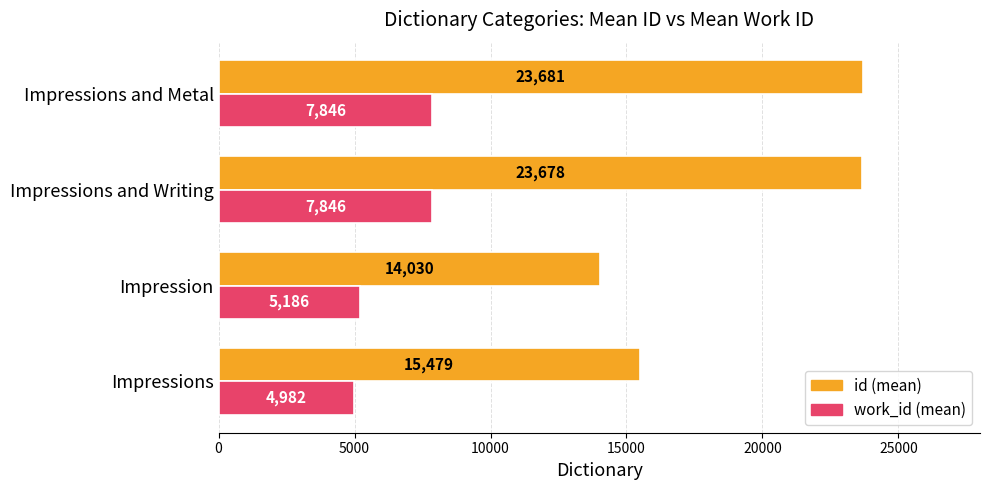

What is the difference between the highest and lowest values at Impressions?

10497